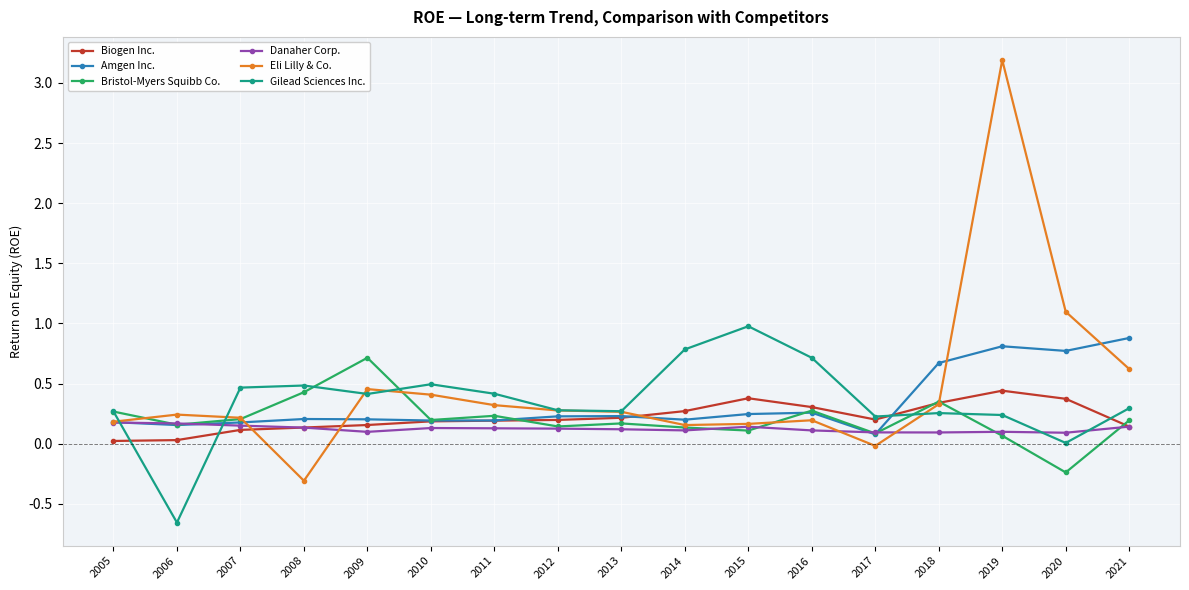

True or false: Eli Lilly & Co. has more than 2 interior local peaks.

True